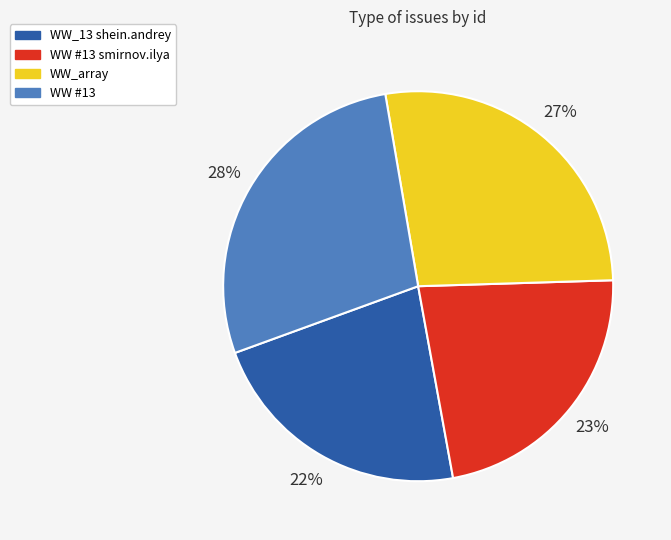

Which has a higher value, WW_array or WW #13 smirnov.ilya?

WW_array